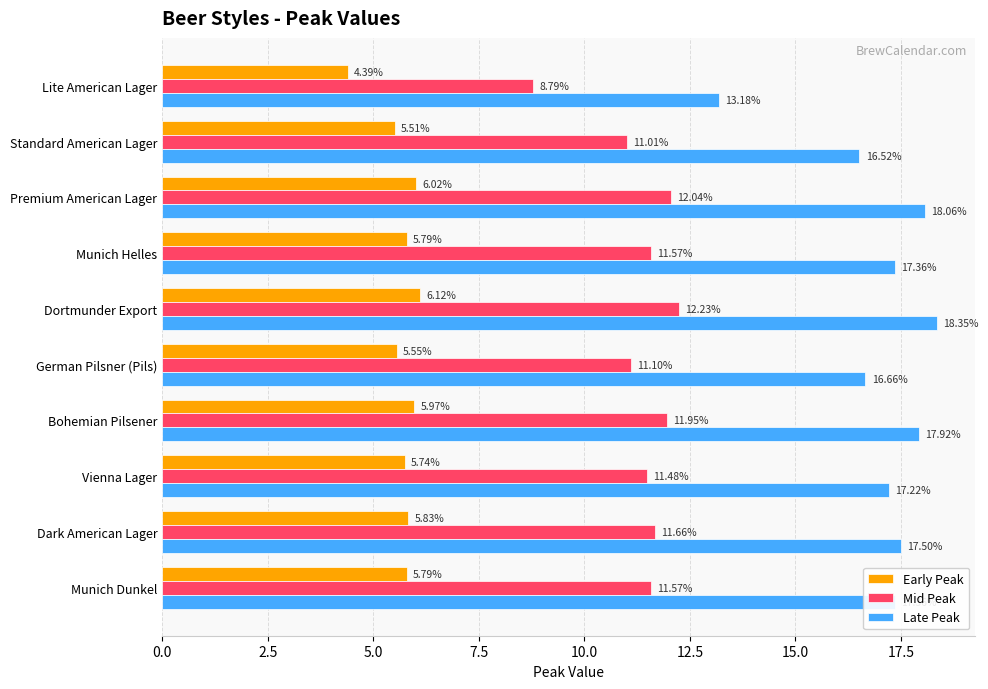

Which series changed the most between German Pilsner (Pils) and Bohemian Pilsener?

Late Peak